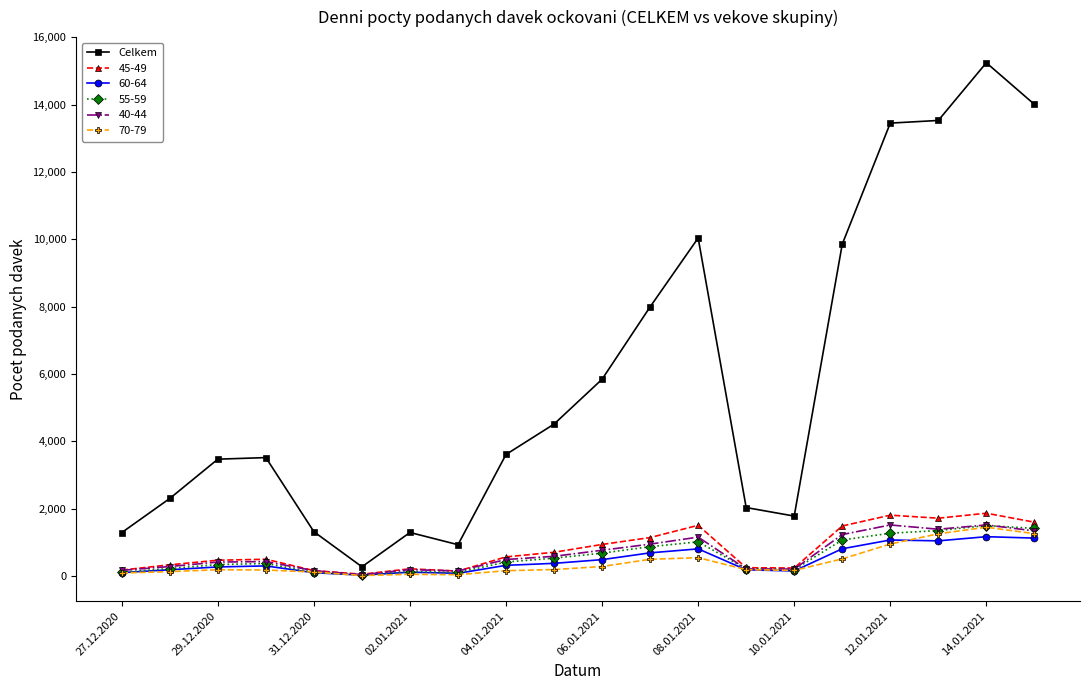

What is the greatest value displayed?

15241